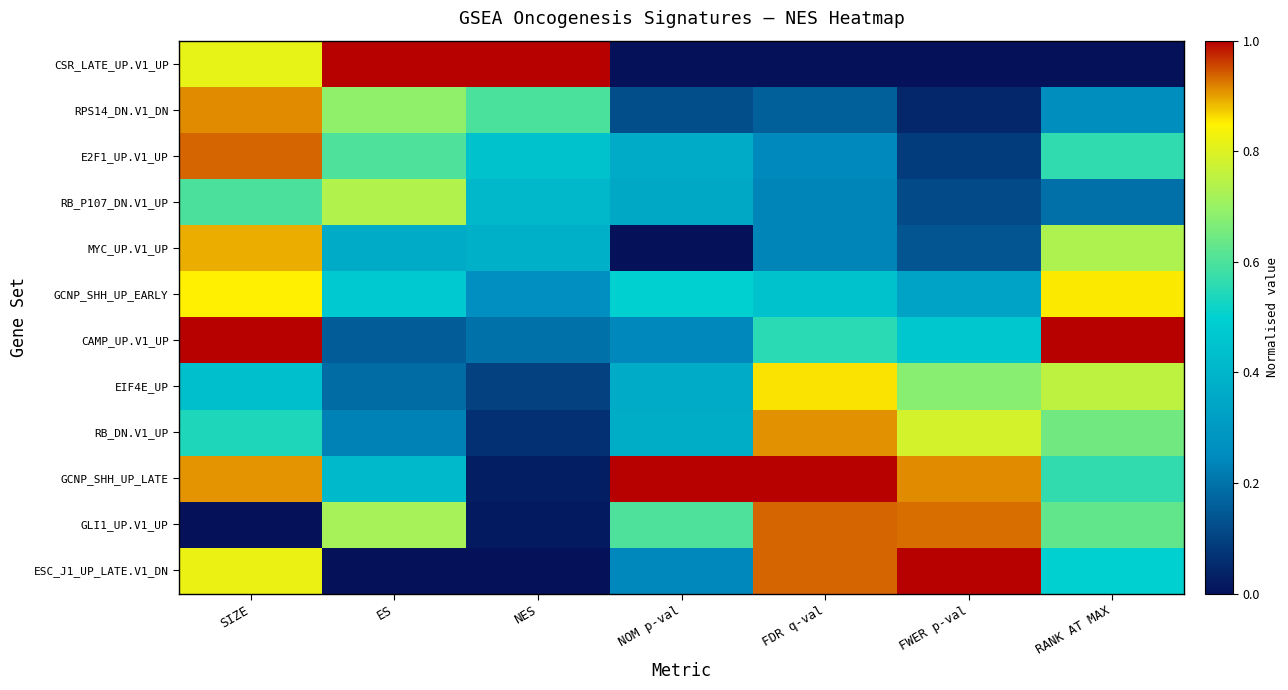

Reading left to right, what are all the values shown in this chart?

CSR_LATE_UP.V1_UP: SIZE=0.8	ES=1.0	NES=1.0	NOM p-val=0.0	FDR q-val=0.0	FWER p-val=0.0	RANK AT MAX=0.0
RPS14_DN.V1_DN: SIZE=0.9	ES=0.7	NES=0.6	NOM p-val=0.1	FDR q-val=0.2	FWER p-val=0.0	RANK AT MAX=0.3
E2F1_UP.V1_UP: SIZE=0.9	ES=0.6	NES=0.4	NOM p-val=0.4	FDR q-val=0.2	FWER p-val=0.1	RANK AT MAX=0.6
RB_P107_DN.V1_UP: SIZE=0.6	ES=0.7	NES=0.4	NOM p-val=0.4	FDR q-val=0.2	FWER p-val=0.1	RANK AT MAX=0.2
MYC_UP.V1_UP: SIZE=0.9	ES=0.4	NES=0.4	NOM p-val=0.0	FDR q-val=0.2	FWER p-val=0.1	RANK AT MAX=0.7
GCNP_SHH_UP_EARLY: SIZE=0.9	ES=0.5	NES=0.3	NOM p-val=0.5	FDR q-val=0.4	FWER p-val=0.3	RANK AT MAX=0.9
CAMP_UP.V1_UP: SIZE=1.0	ES=0.2	NES=0.2	NOM p-val=0.2	FDR q-val=0.6	FWER p-val=0.5	RANK AT MAX=1.0
EIF4E_UP: SIZE=0.4	ES=0.2	NES=0.1	NOM p-val=0.4	FDR q-val=0.9	FWER p-val=0.7	RANK AT MAX=0.8
RB_DN.V1_UP: SIZE=0.5	ES=0.2	NES=0.1	NOM p-val=0.4	FDR q-val=0.9	FWER p-val=0.8	RANK AT MAX=0.7
GCNP_SHH_UP_LATE: SIZE=0.9	ES=0.4	NES=0.0	NOM p-val=1.0	FDR q-val=1.0	FWER p-val=0.9	RANK AT MAX=0.6
GLI1_UP.V1_UP: SIZE=0.0	ES=0.7	NES=0.0	NOM p-val=0.6	FDR q-val=0.9	FWER p-val=0.9	RANK AT MAX=0.6
ESC_J1_UP_LATE.V1_DN: SIZE=0.8	ES=0.0	NES=0.0	NOM p-val=0.2	FDR q-val=0.9	FWER p-val=1.0	RANK AT MAX=0.5